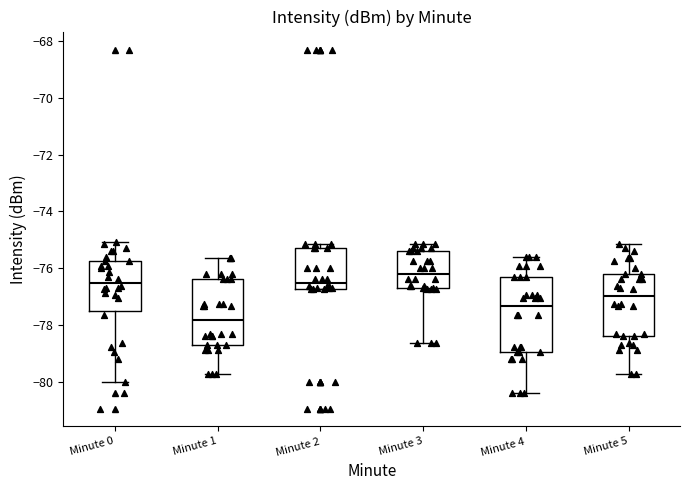

Which box's median line is the lowest?

Minute 1